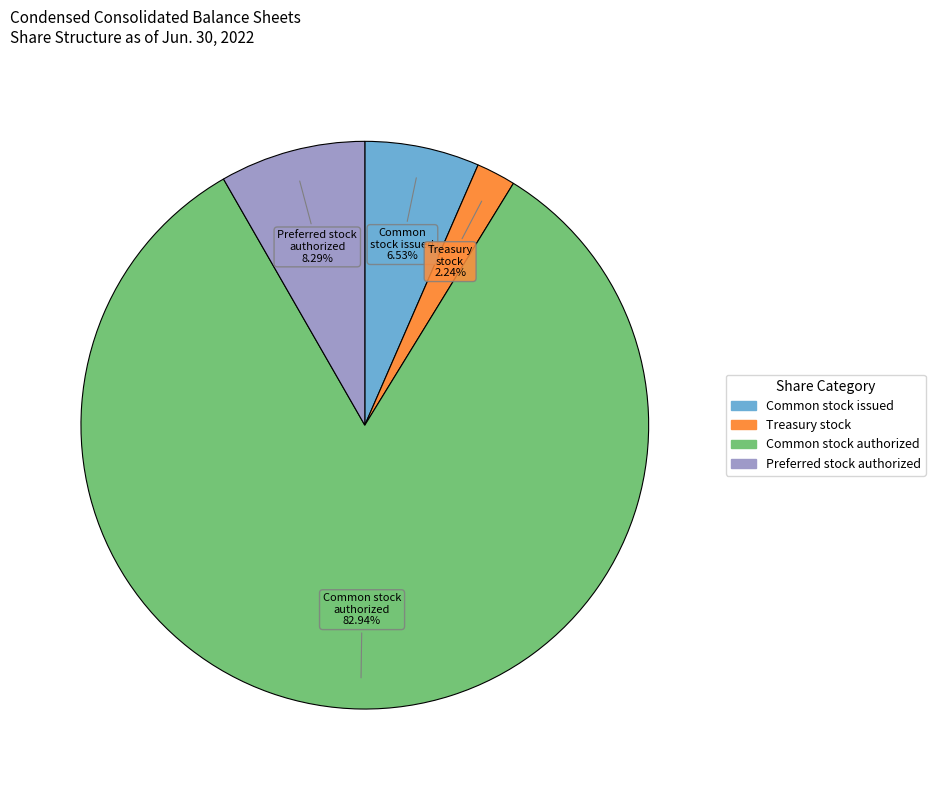

Does any single category account for the majority?

Yes